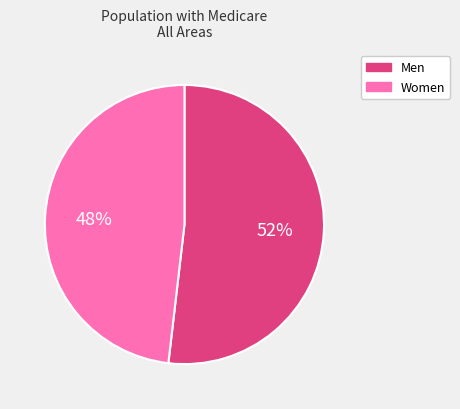

Which slice represents more than half of the pie?

Men